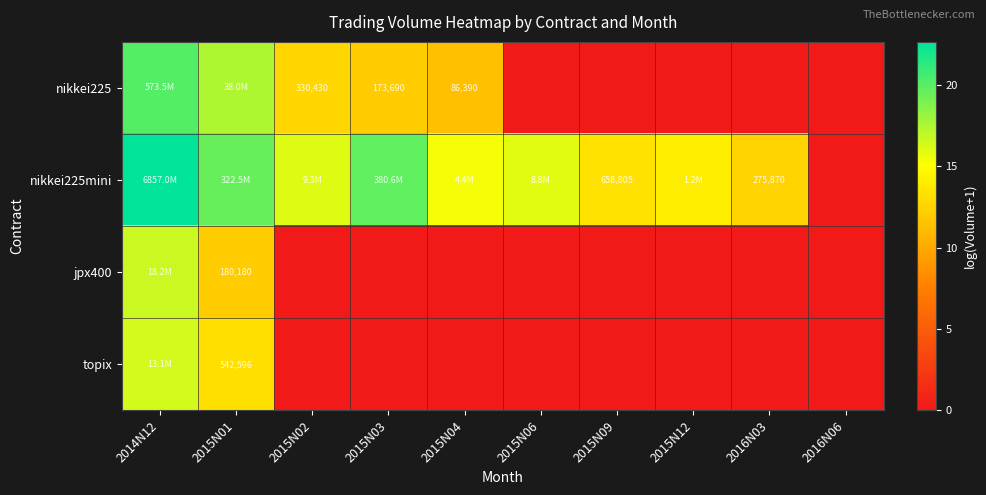

The nikkei225mini series shows -10.9 at 2016N06. True or false?

False